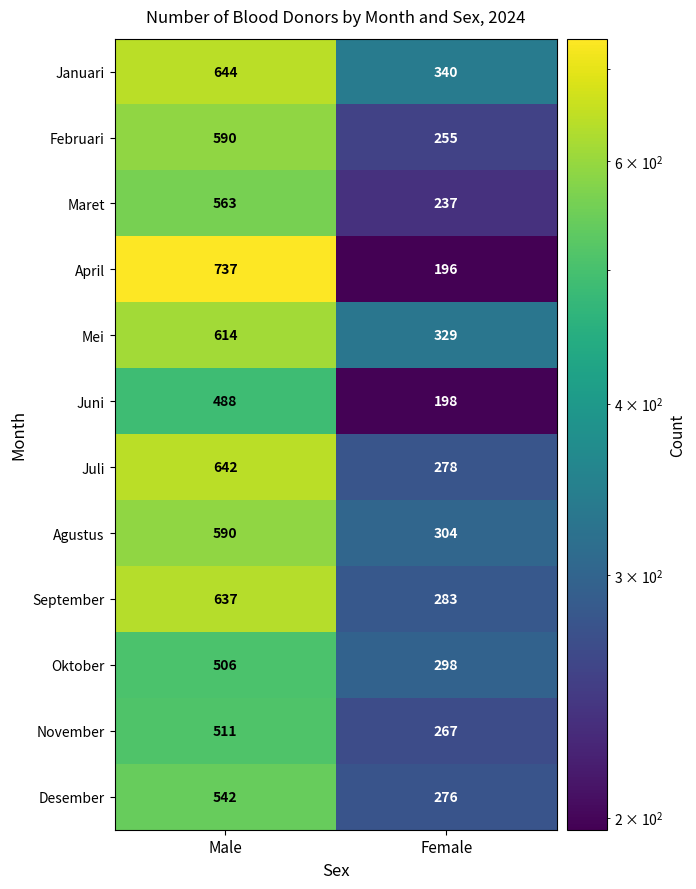

List the labels in order of April value, largest first.

Male, Female